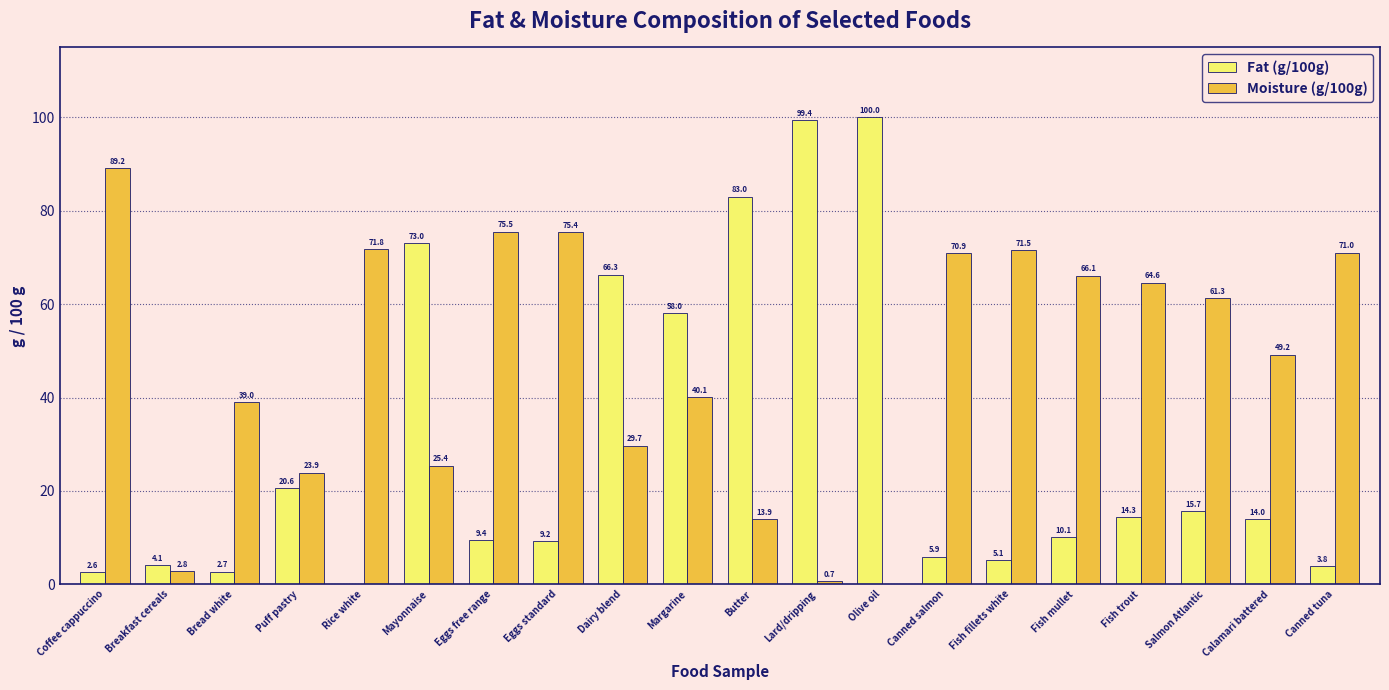

What is the maximum value for Fat (g/100g)?

100.0